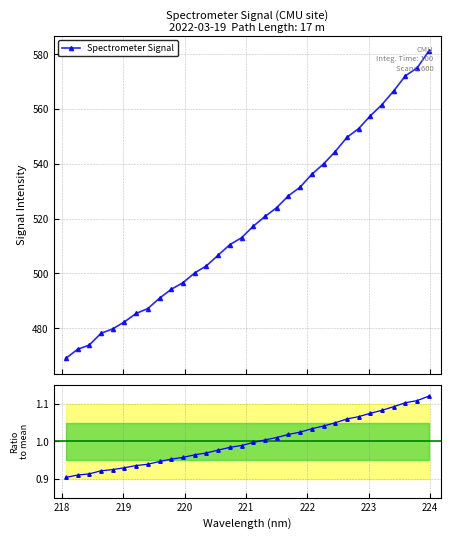

What is the maximum value shown in the chart?

581.2